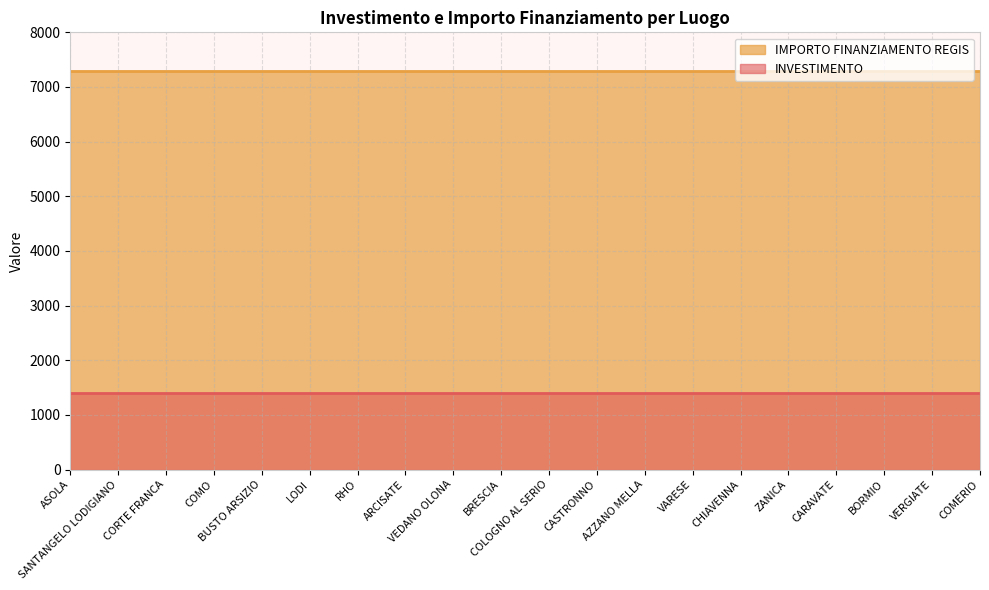

At which label is IMPORTO FINANZIAMENTO REGIS closest to 7301?

ASOLA